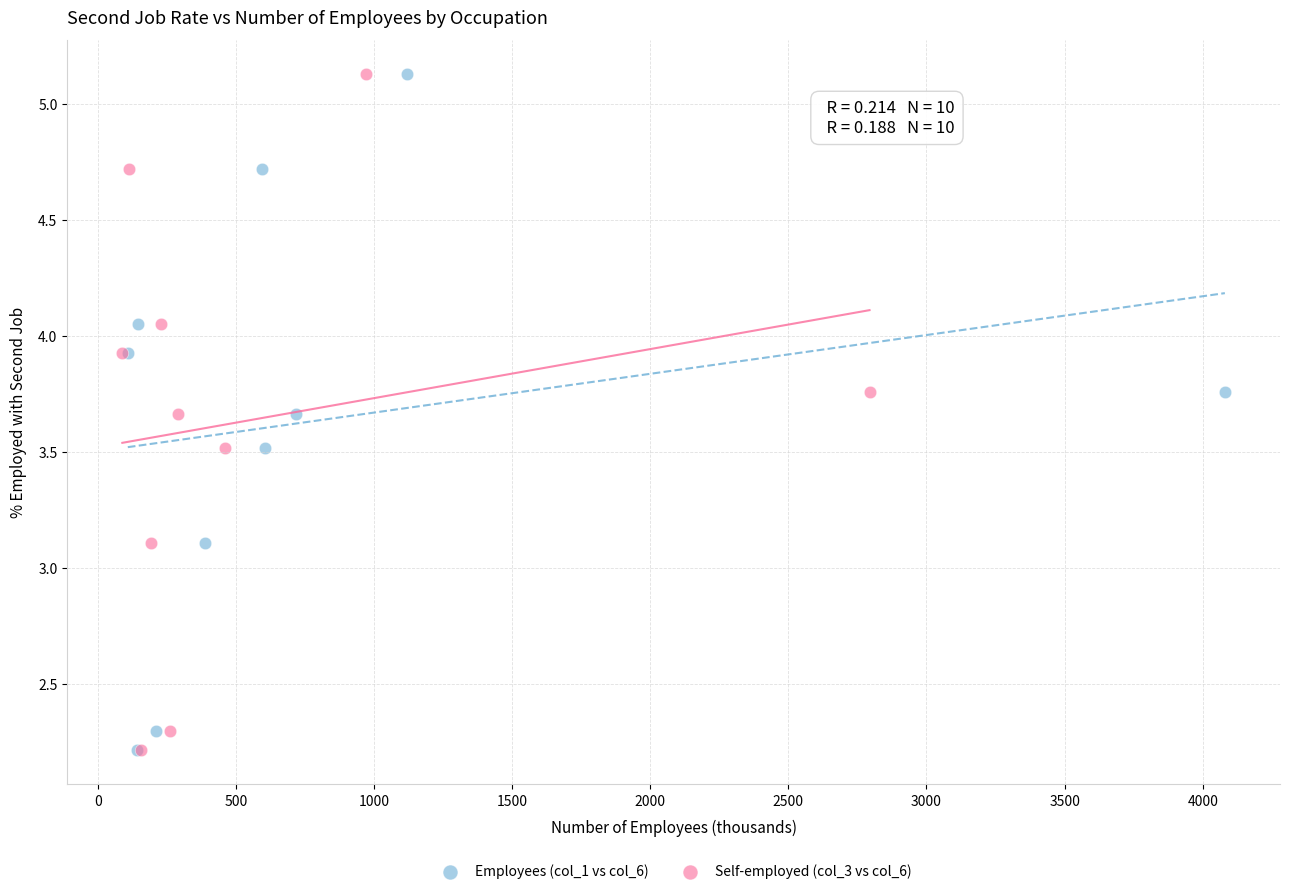

What are all the series names shown in the legend?

Employees (col_1 vs col_6), Self-employed (col_3 vs col_6)